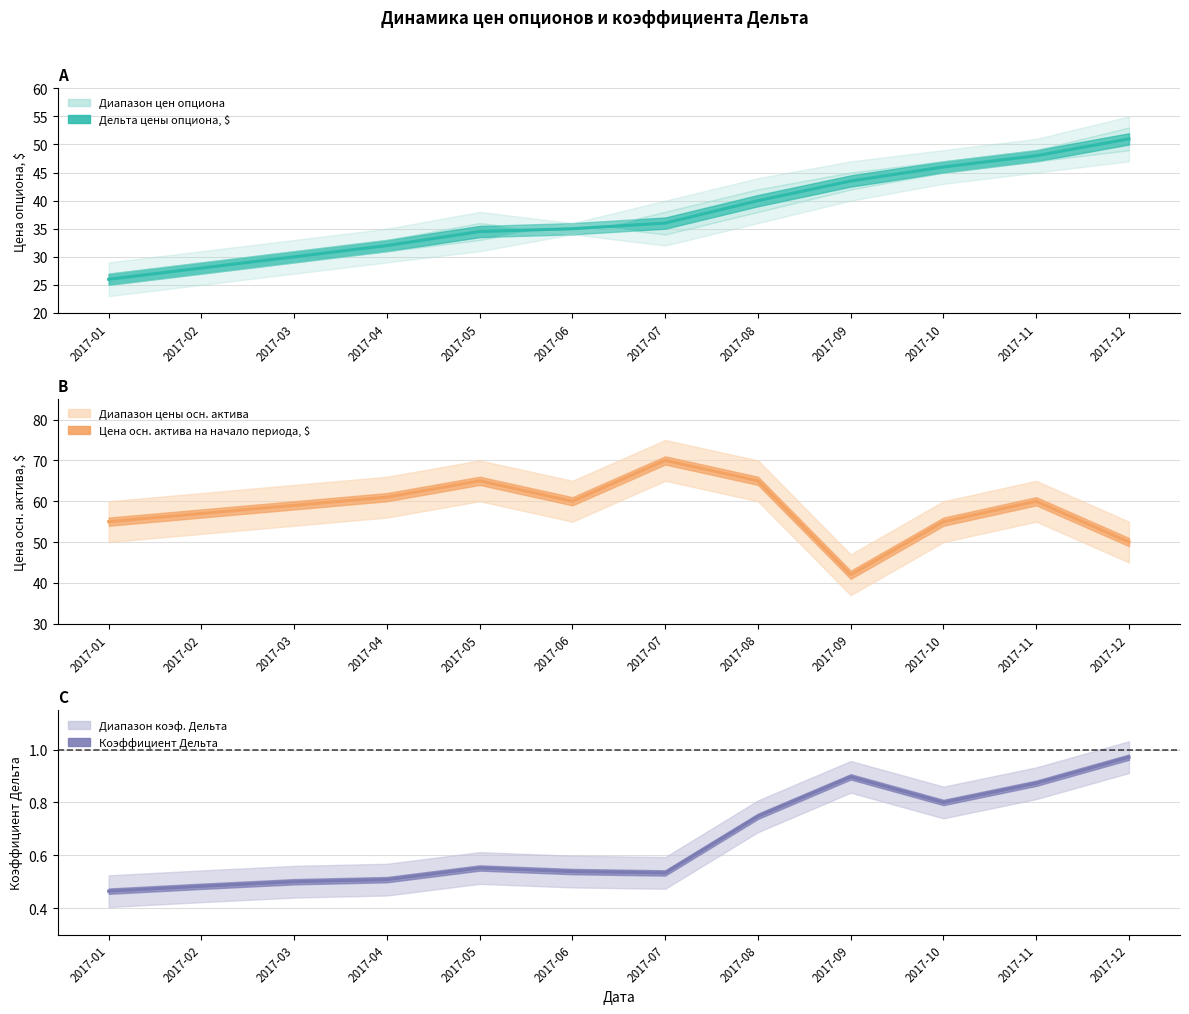

What is the minimum value for Цена опциона на начало периода, $?

26.0